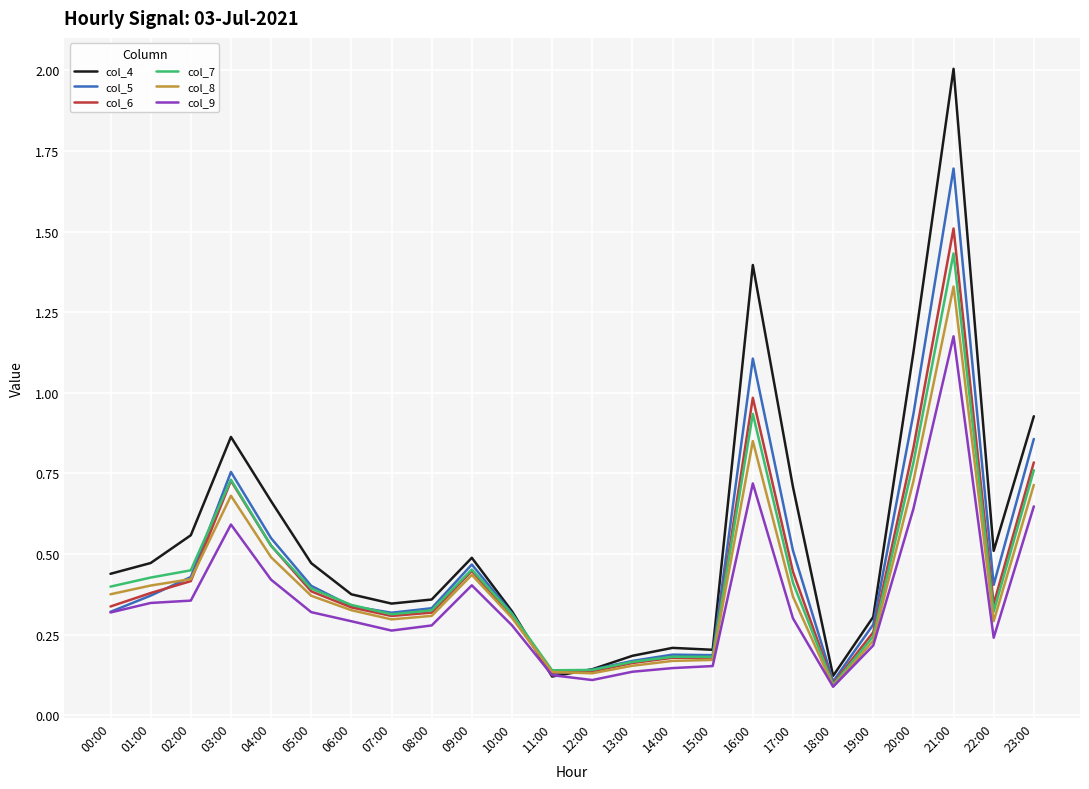

List the series in order of their peak value, lowest first.

col_9, col_8, col_7, col_6, col_5, col_4